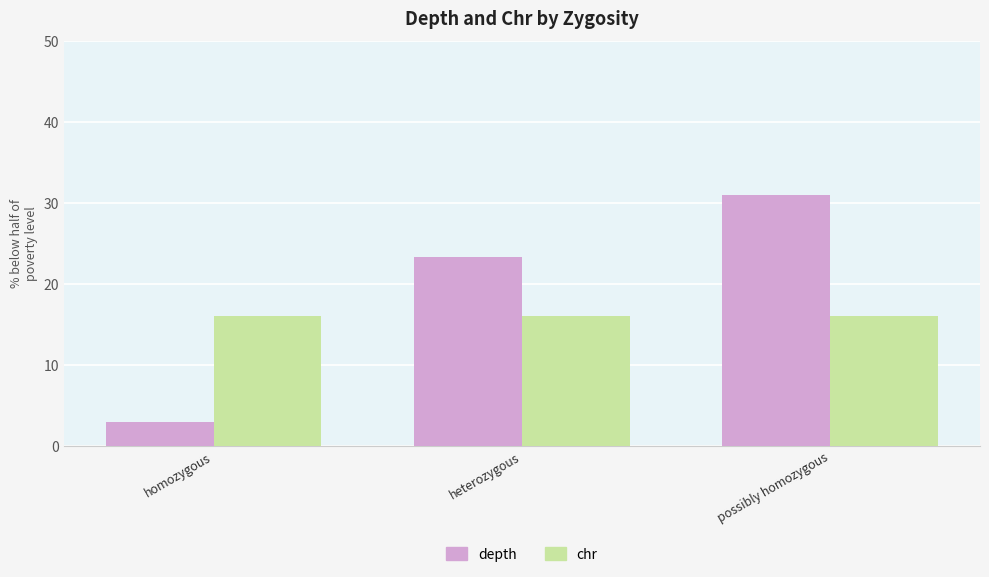

What are all the series names shown in the legend?

depth, chr